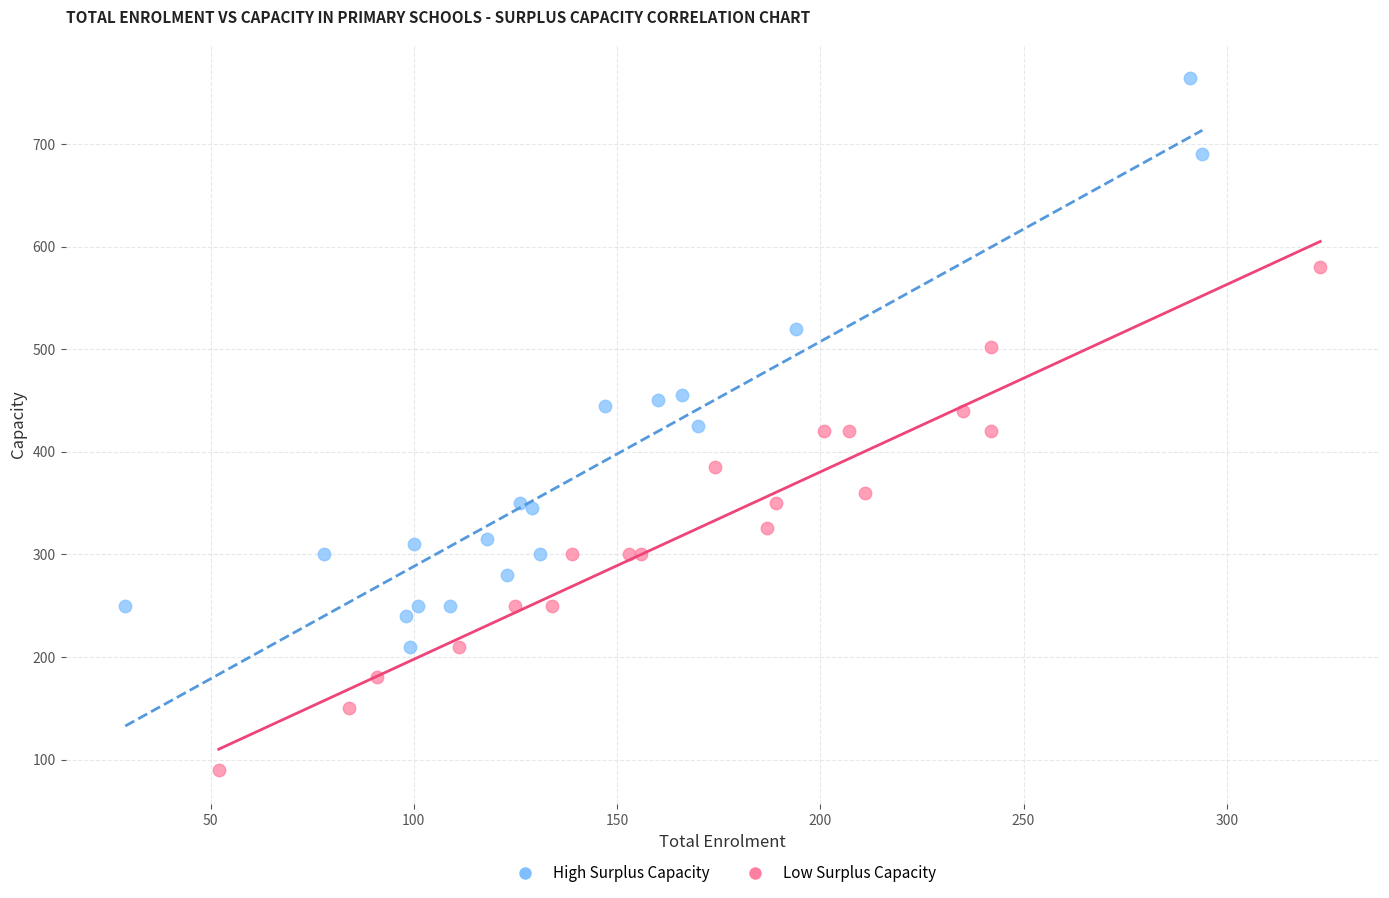

Which series reaches the minimum Y coordinate?

Low Surplus Capacity